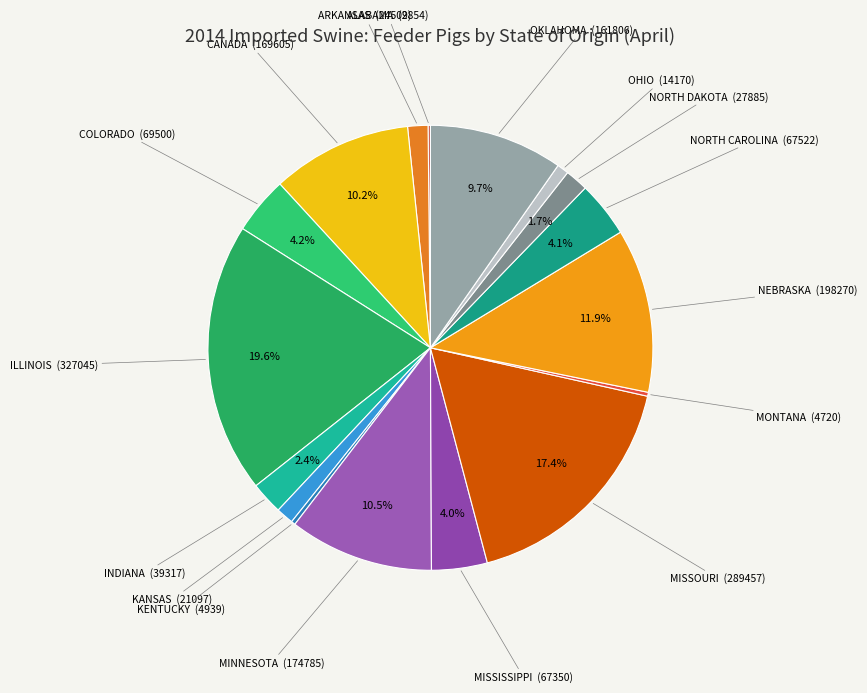

What is the largest slice in the pie chart?

ILLINOIS